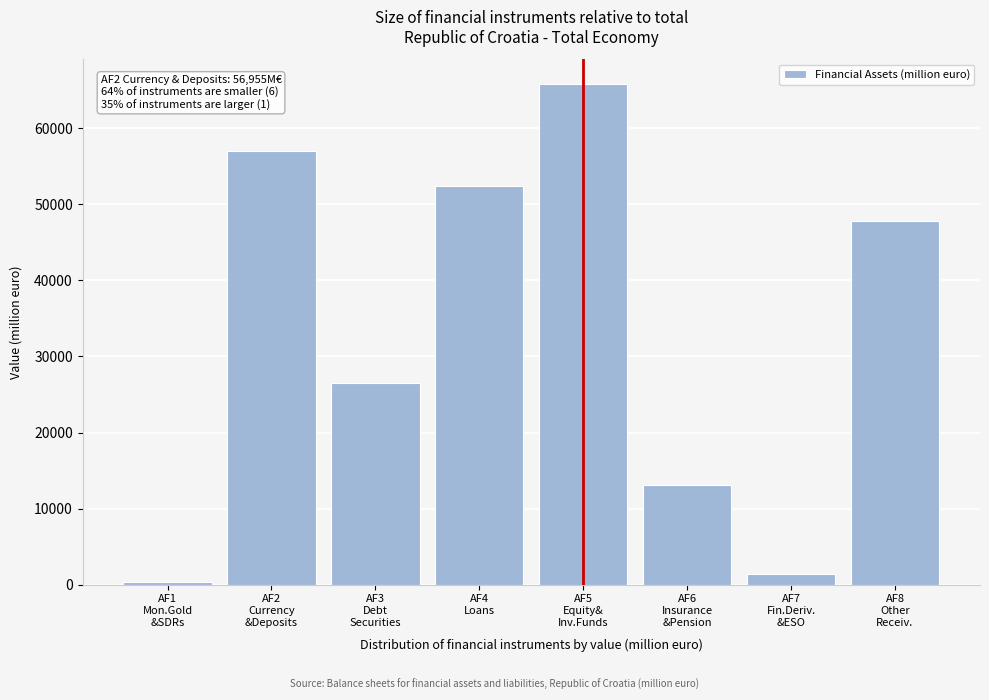

Reading left to right, list all the values displayed in this chart.

387.0	56954.8	26527.7	52369.5	65805.3	13078.8	1451.3	47777.0